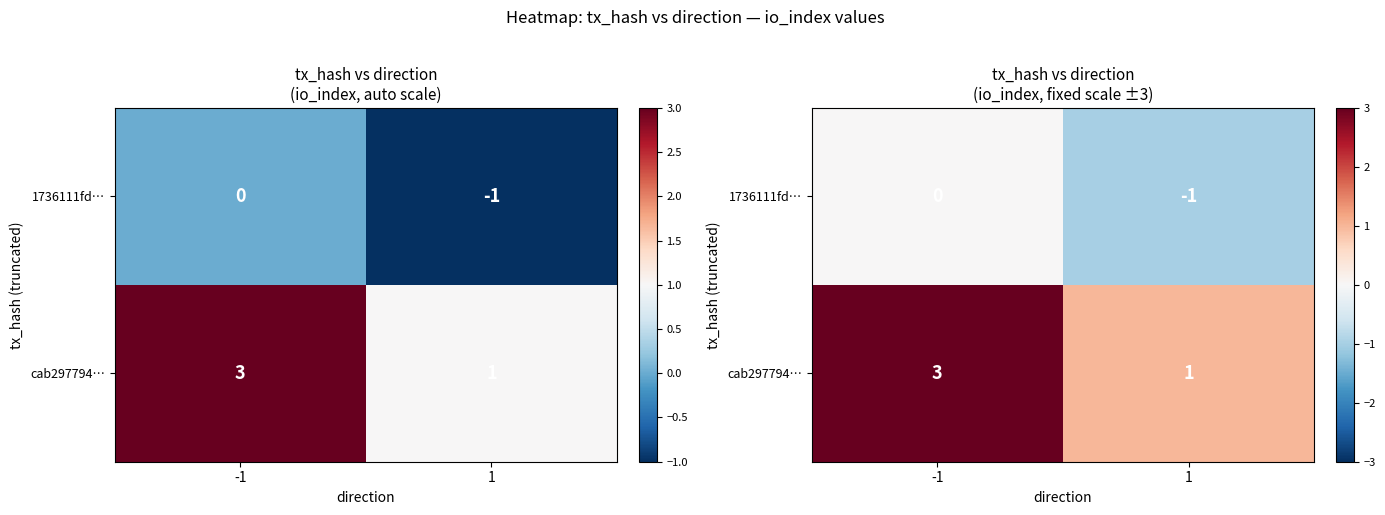

At which label does 1736111fd… reach its minimum?

1